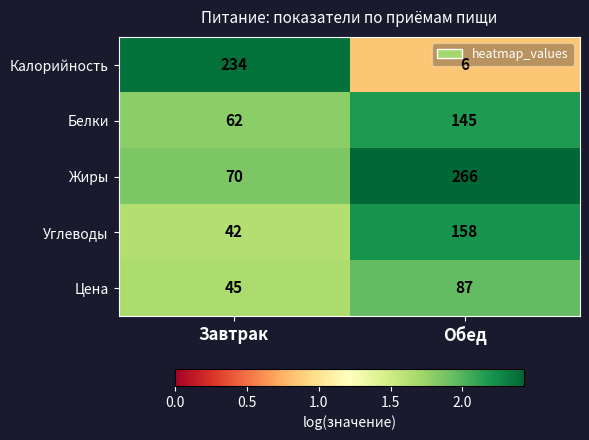

What value does the Жиры series have at Обед, to the nearest 10?

270